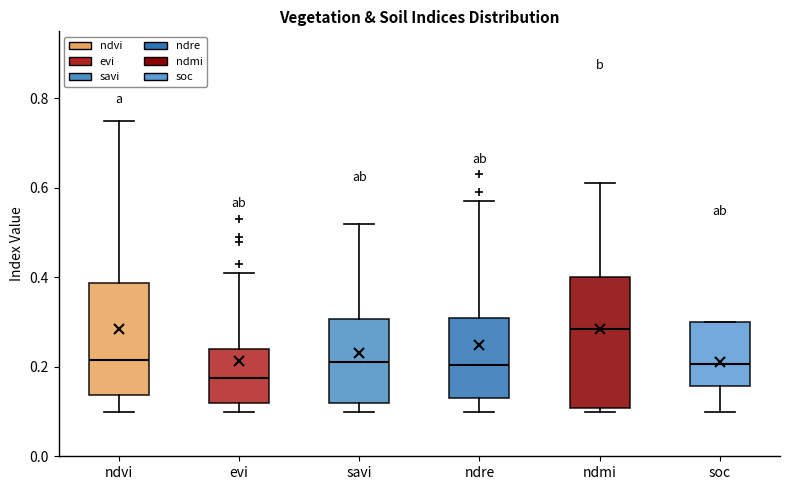

Where does the median line of the box for soc sit on the y-axis? The values are not printed on the chart, so give them approximately, as read against the axis.

0.20